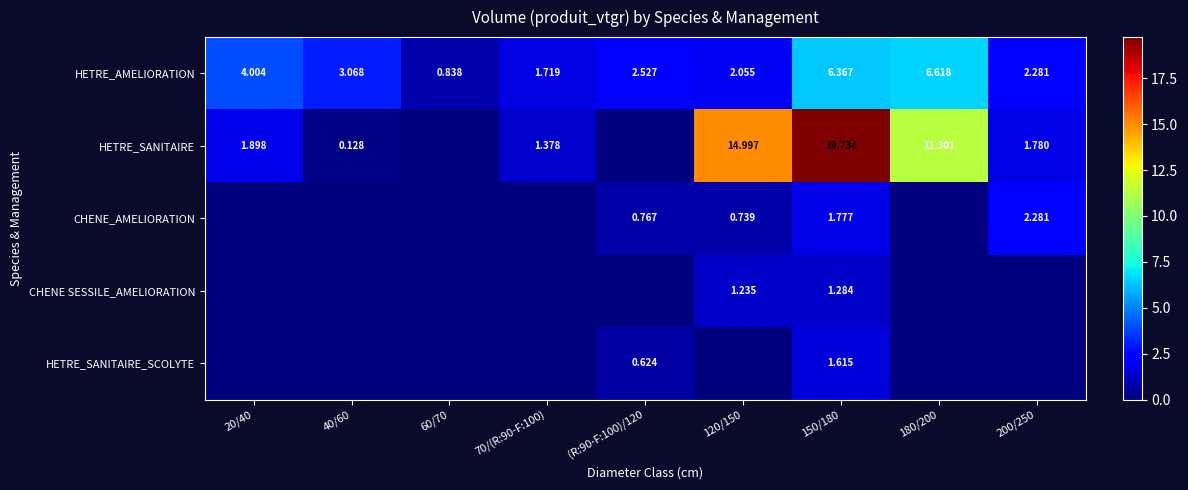

What value does the HETRE_SANITAIRE_SCOLYTE series have at 150/180?

1.6